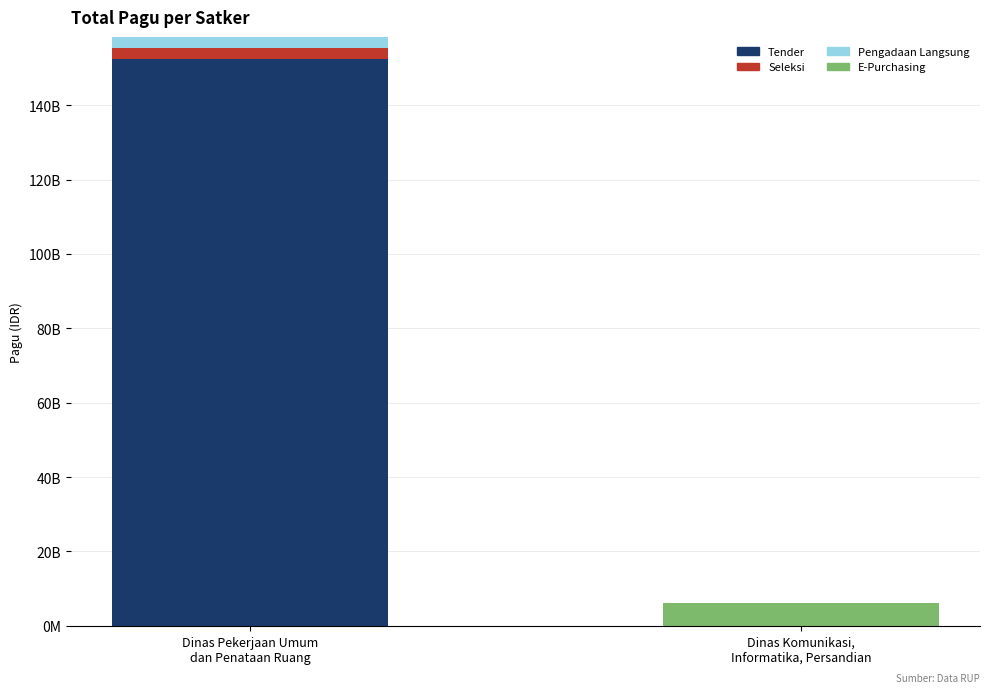

True or false: Tender has a value of 152306130300 at Dinas Pekerjaan Umum
dan Penataan Ruang.

True